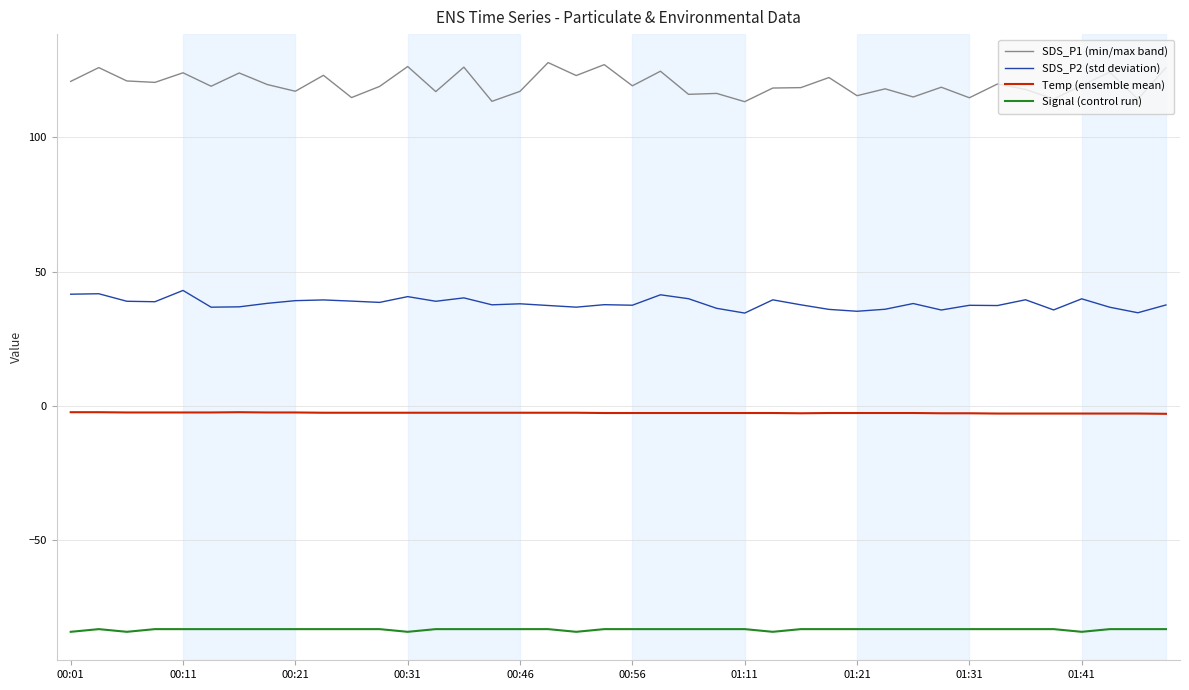

Which series has the largest range (max minus min)?

SDS_P1 (min/max band)